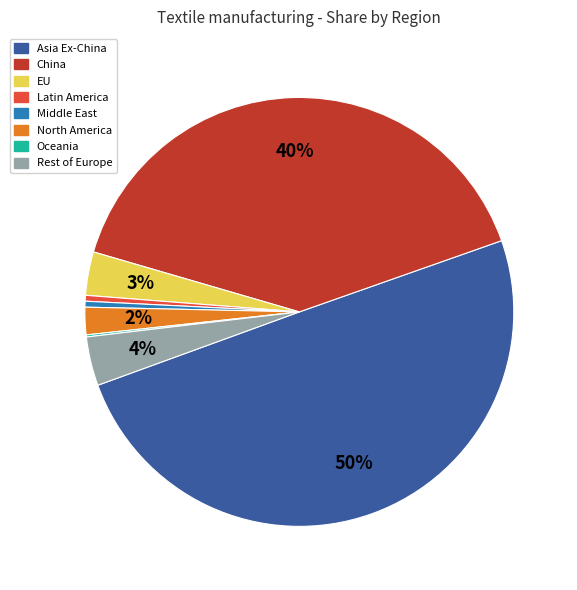

Combined, do North America and EU account for over 50%?

No